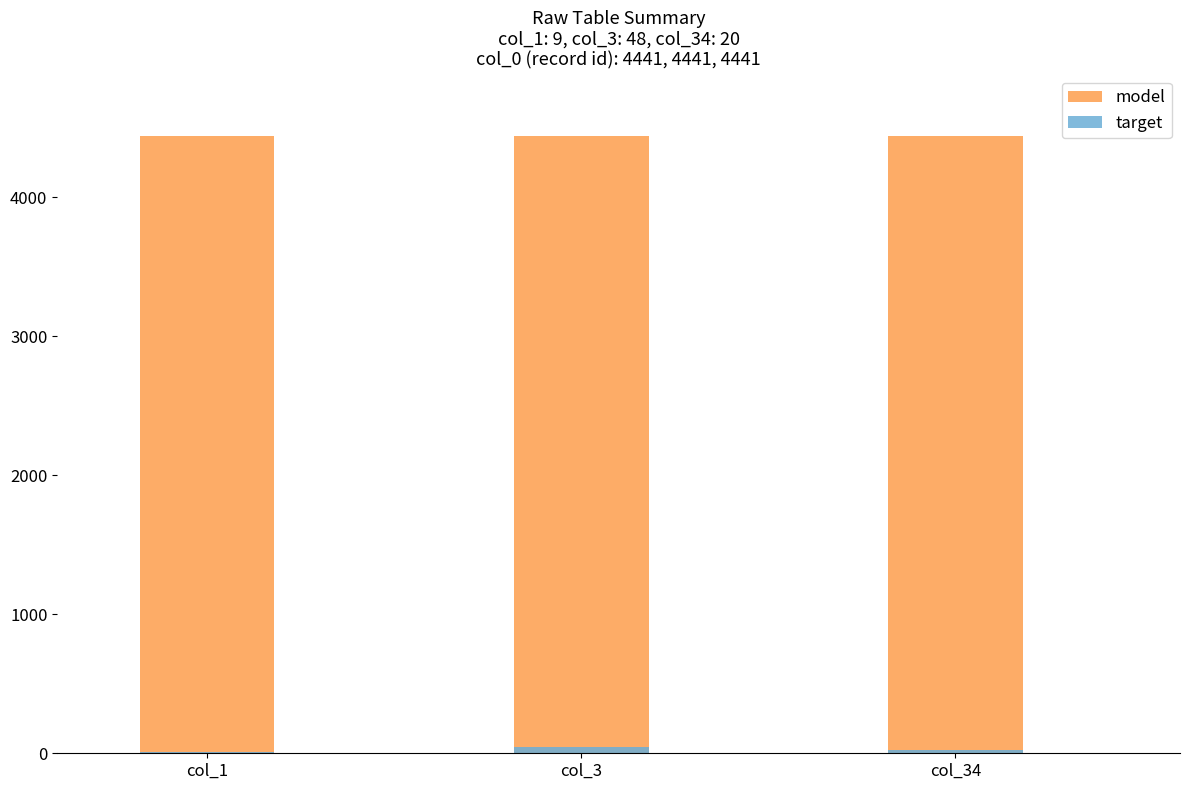

What is the smallest value displayed?

9